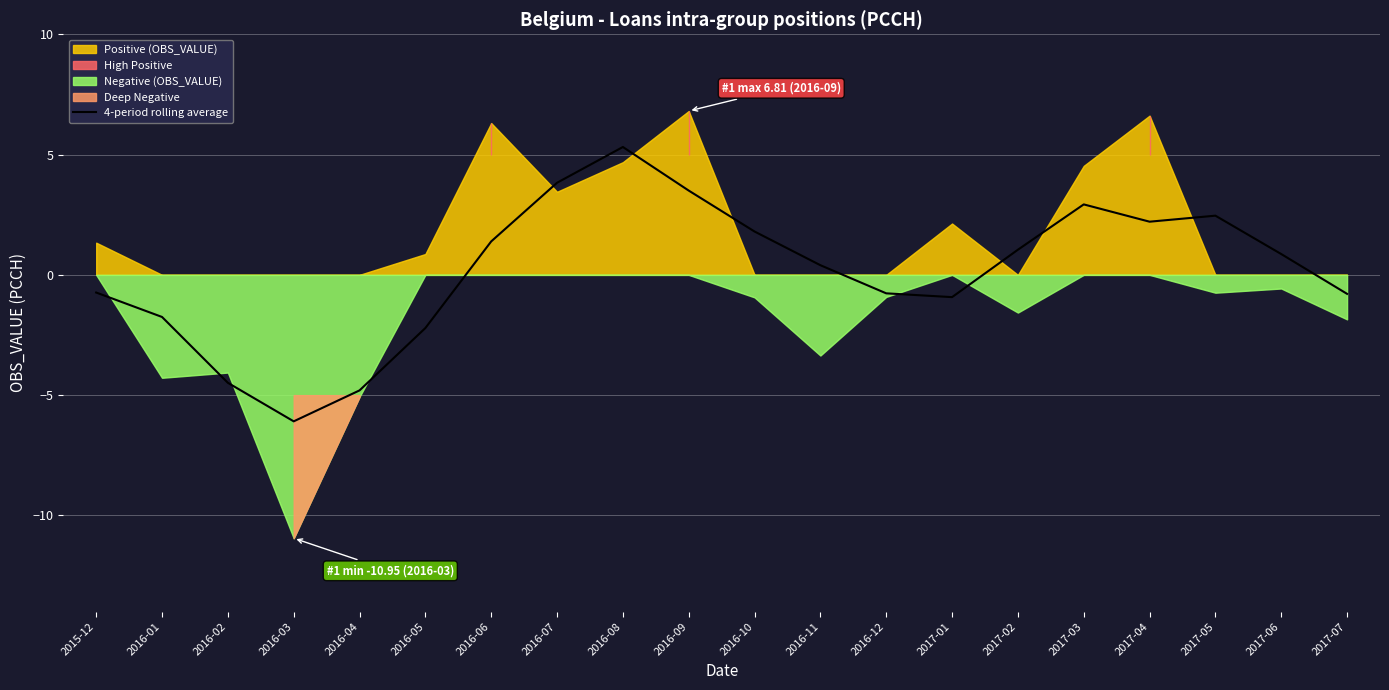

What is the value of the 8th point from the left?

3.8